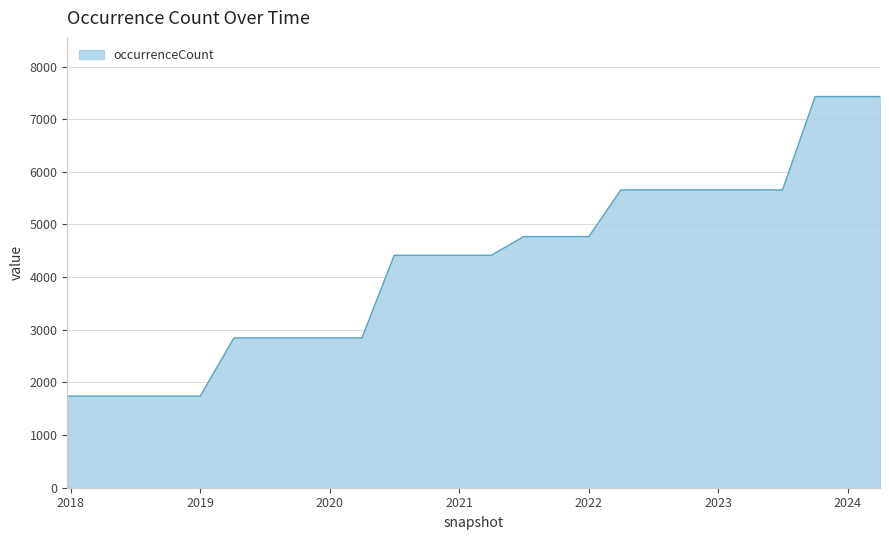

What is the maximum value shown in the chart?

7430